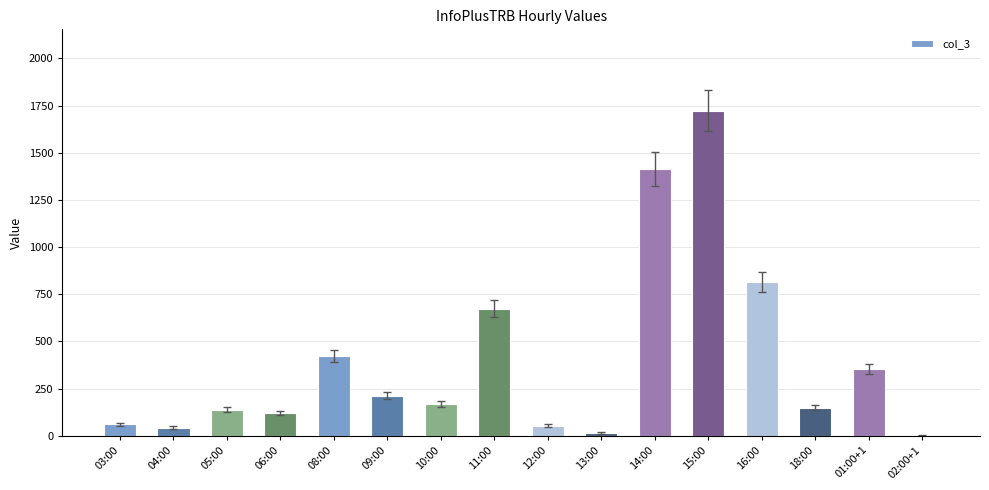

Which category has the highest value across all series?

15:00